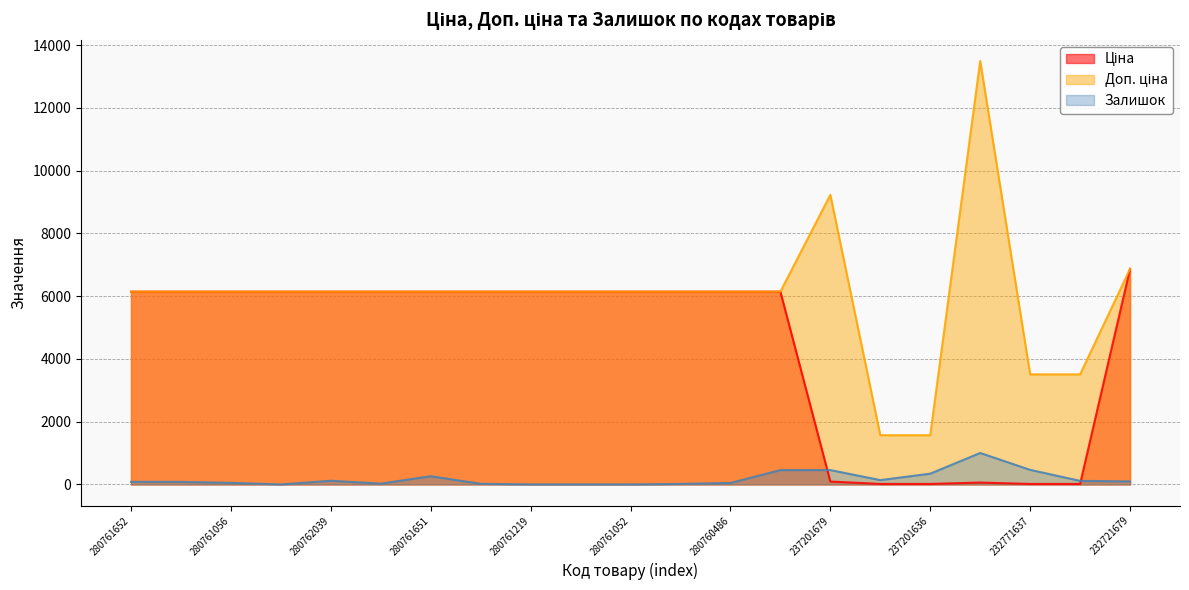

How many data points in Ціна are above 6143?

15